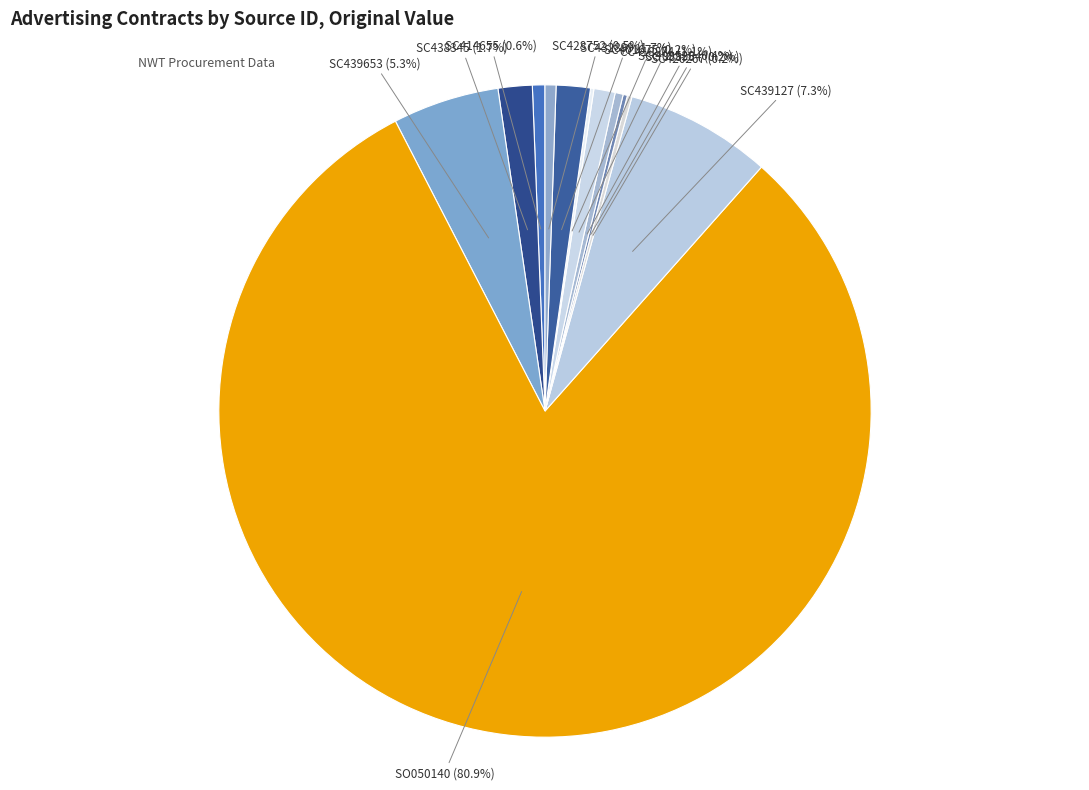

How many segments does this pie chart have?

12